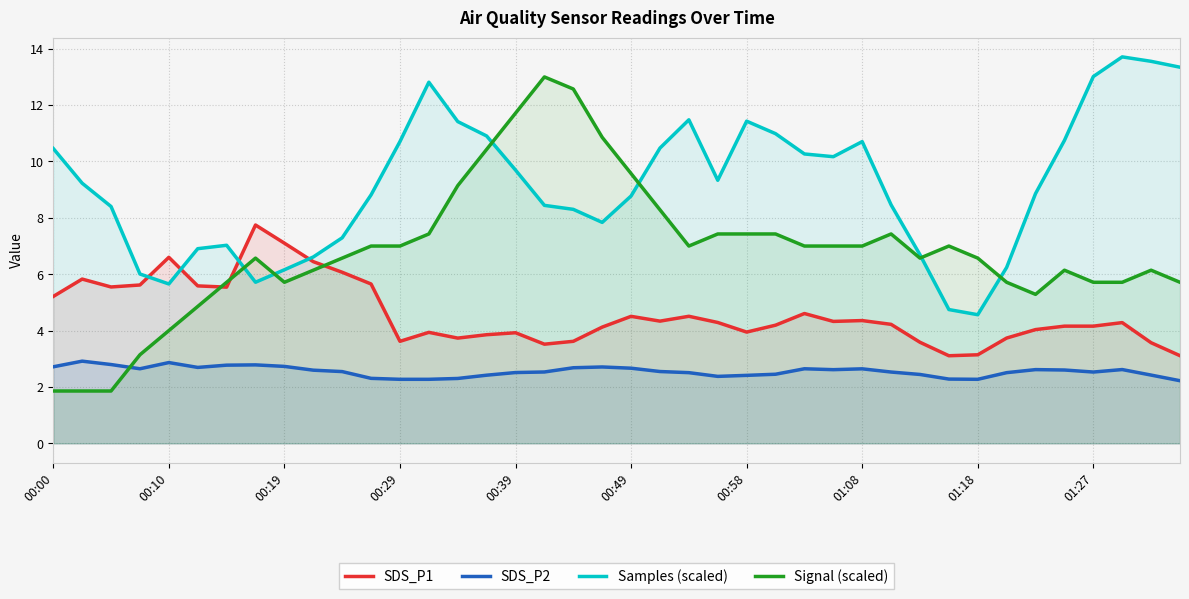

List the series in order of their overall mean, highest first.

Samples (scaled), Signal (scaled), SDS_P1, SDS_P2